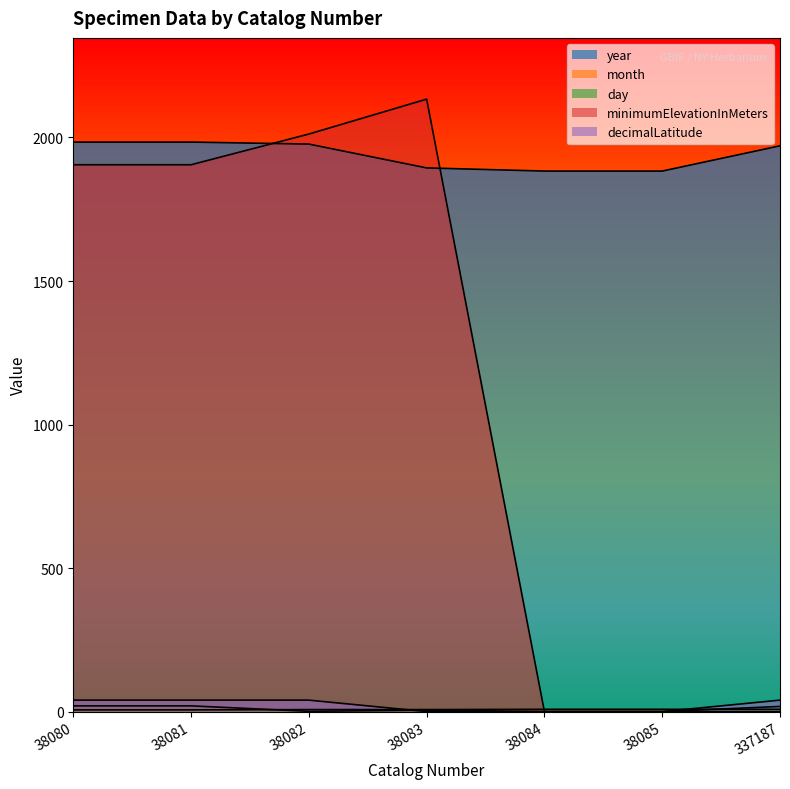

Where is day nearest to the value 10?

38083